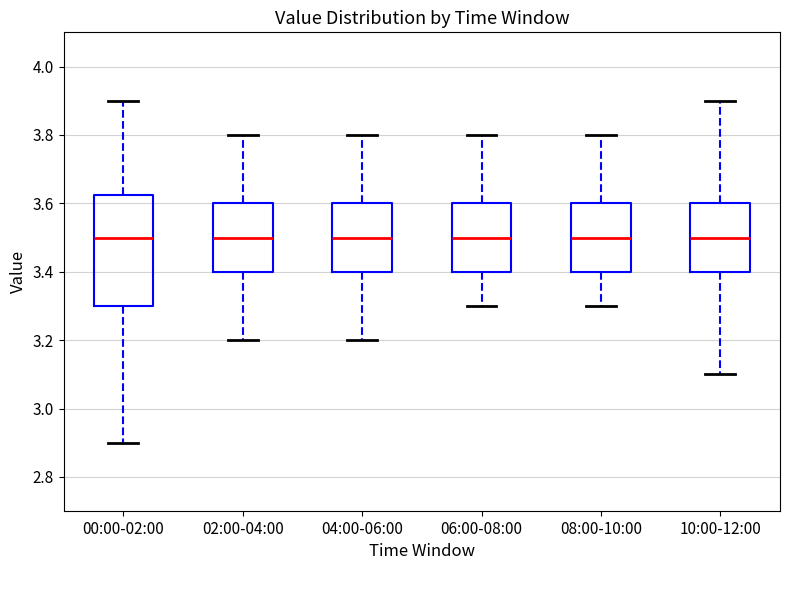

Which box is the tallest, from its lower edge to its upper edge?

00:00-02:00